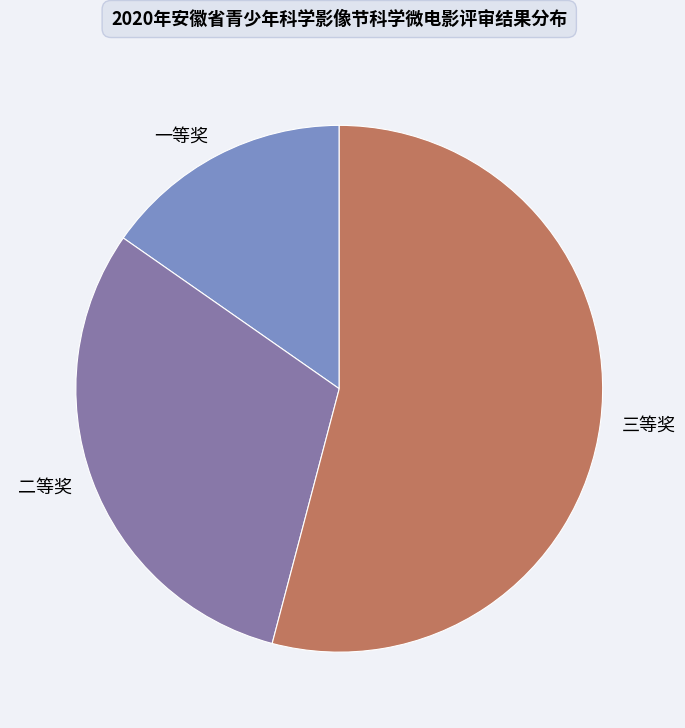

Rank the categories by value from highest to lowest.

三等奖, 二等奖, 一等奖